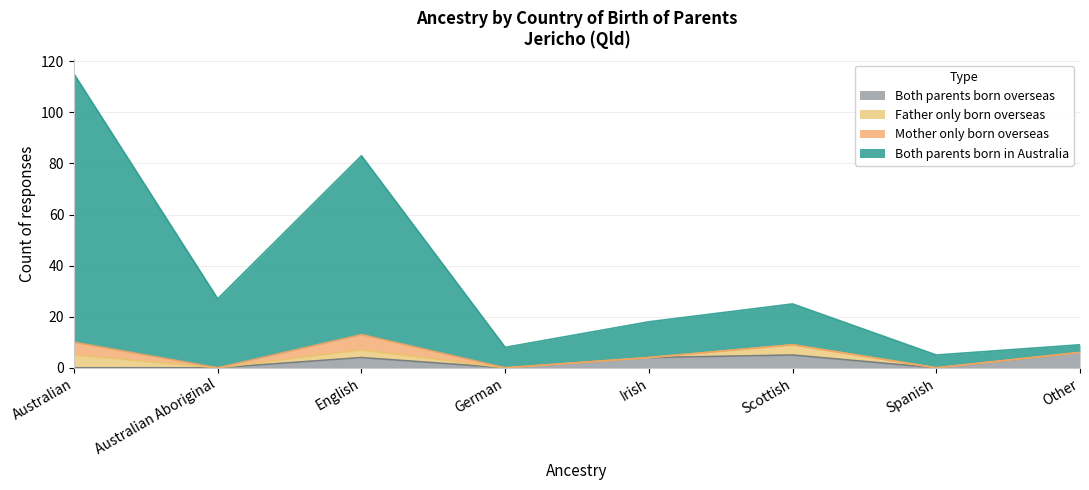

What is the total value across all series at Australian Aboriginal?

27